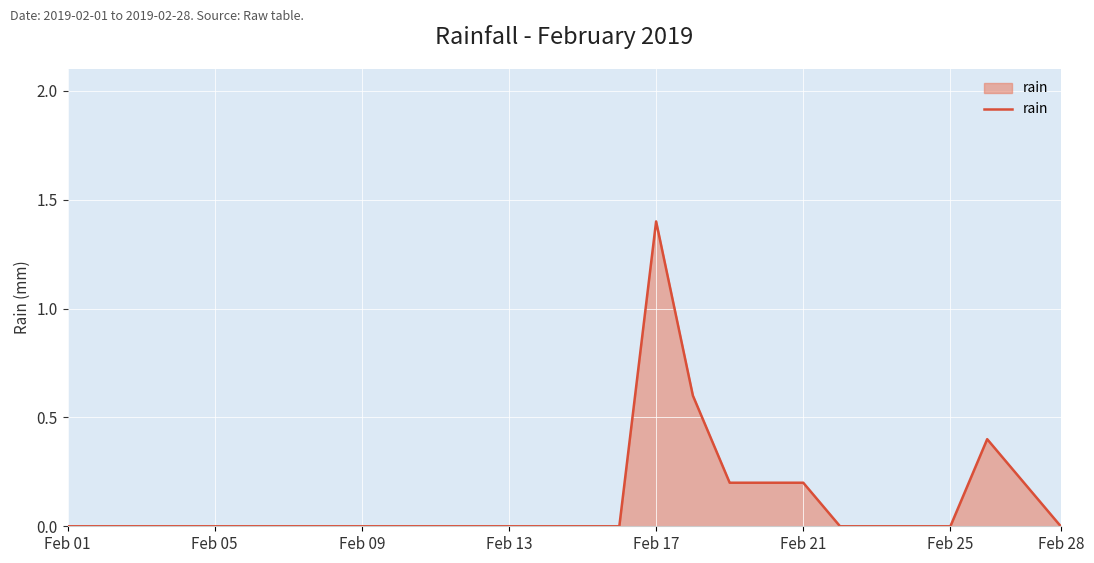

What is the greatest value displayed?

1.4